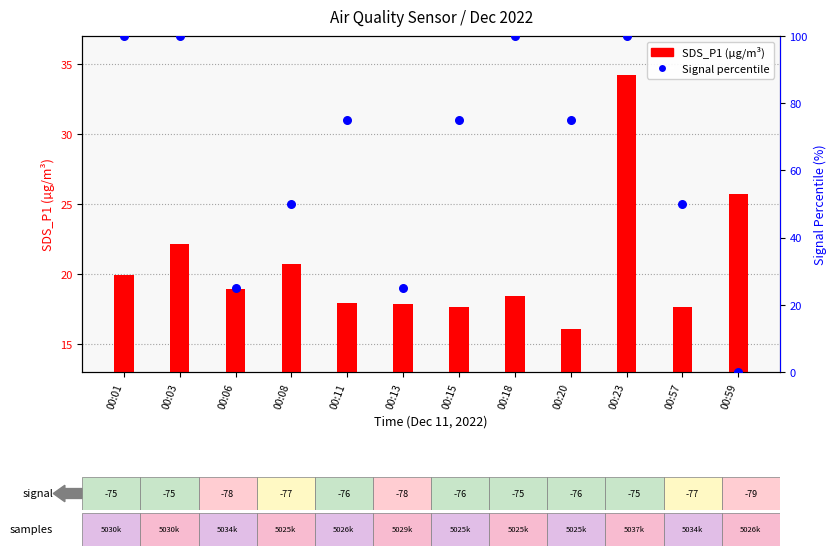

At which category is the sum across all series the highest?

00:23